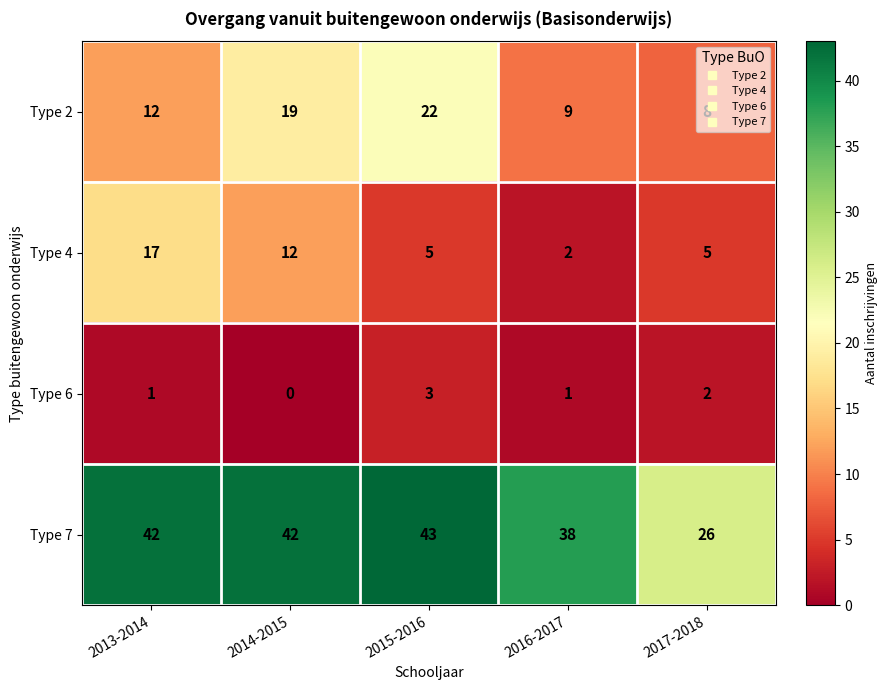

List the series in order of their peak value, lowest first.

Type 6, Type 4, Type 2, Type 7